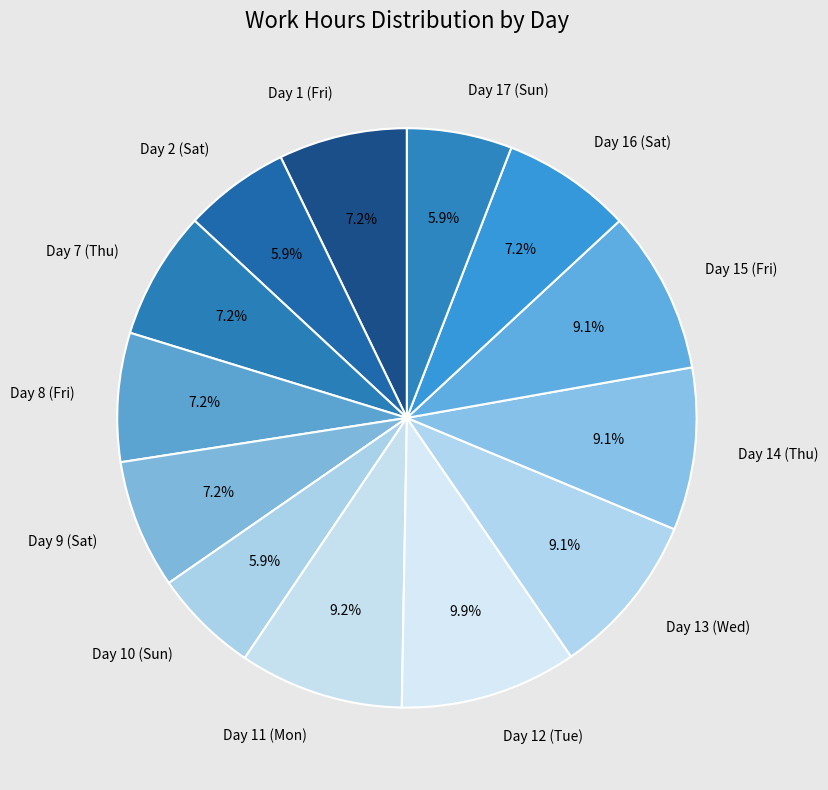

To the nearest percent, what is the difference between the largest and smallest slice percentages?

4%